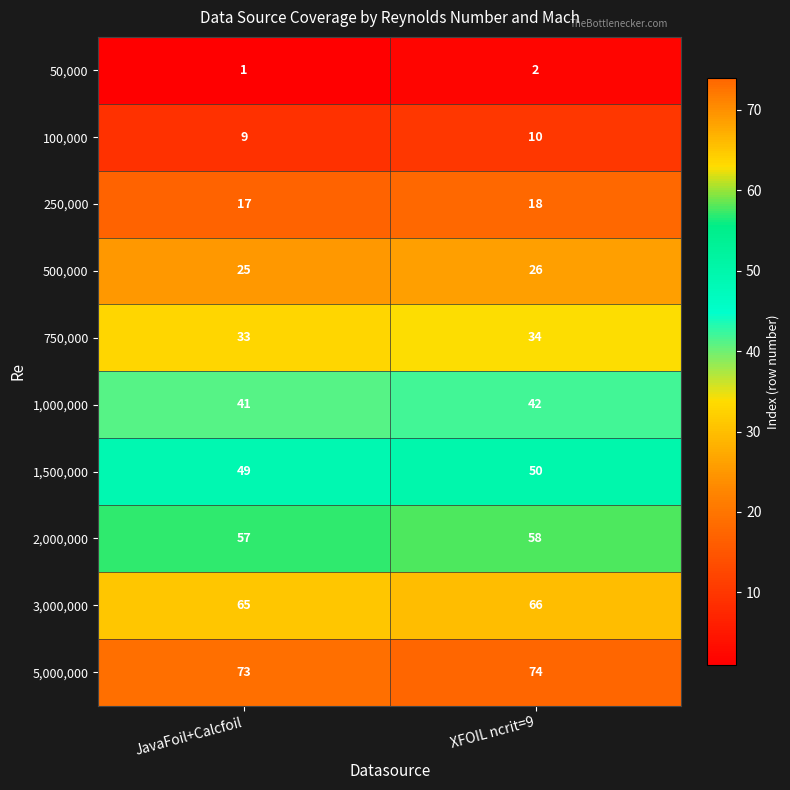

What is the total value across all series at XFOIL ncrit=9?

380